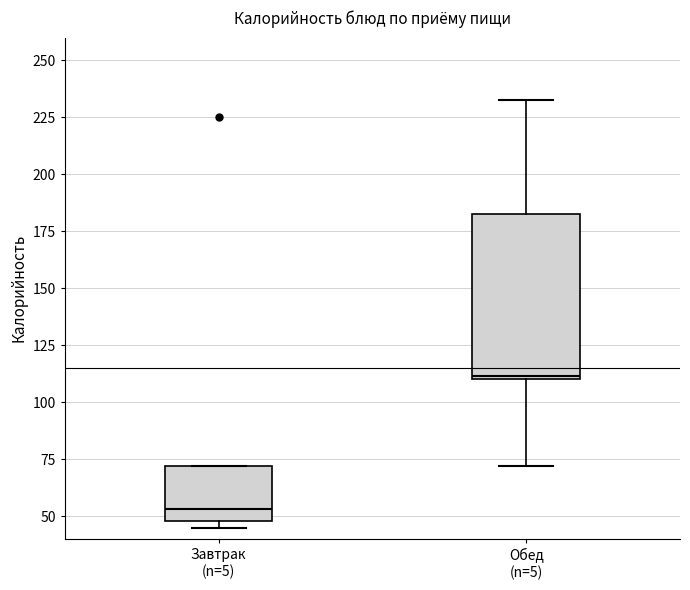

Where does the lower whisker of the box for Обед (n=5) end on the y-axis? The values are not printed on the chart, so give them approximately, as read against the axis.

70